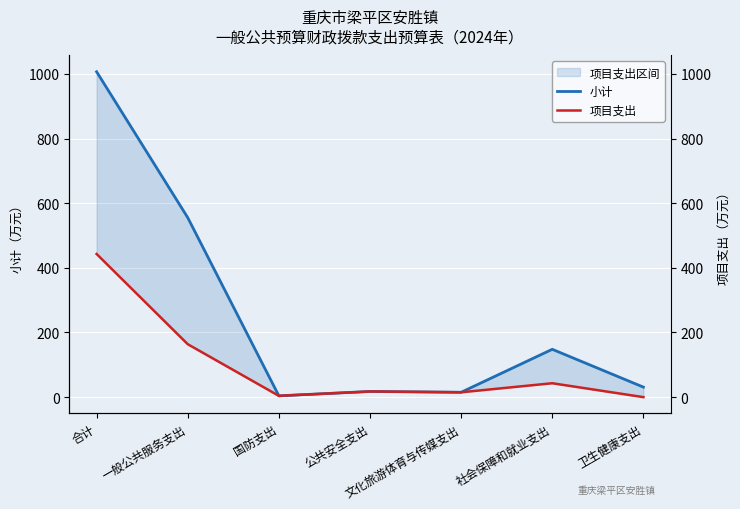

What are all the series names shown in the legend?

小计, 项目支出